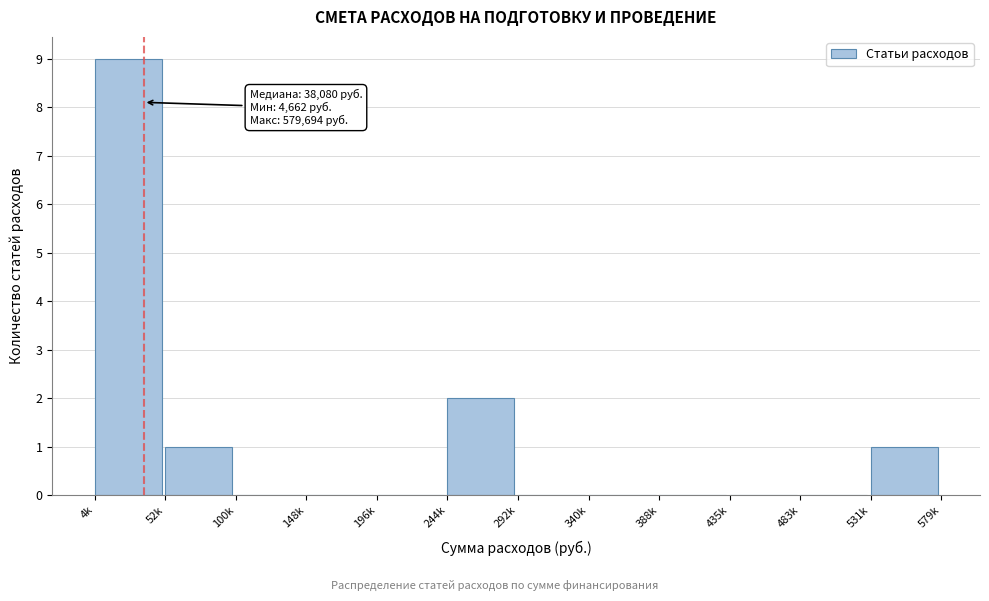

Reading left to right, what are all the values shown in this chart?

4k=9	52k=1	100k=0	148k=0	196k=0	244k=2	292k=0	340k=0	388k=0	435k=0	483k=0	531k=1